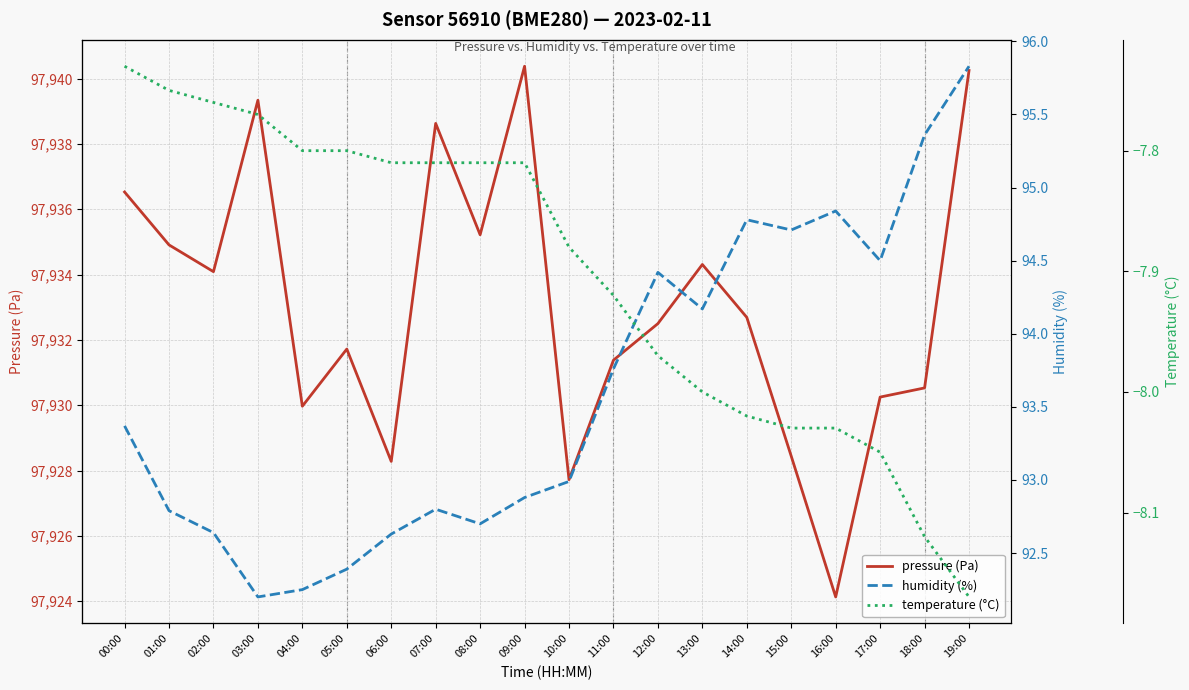

Read the humidity (%) value at 12:00.

94.4